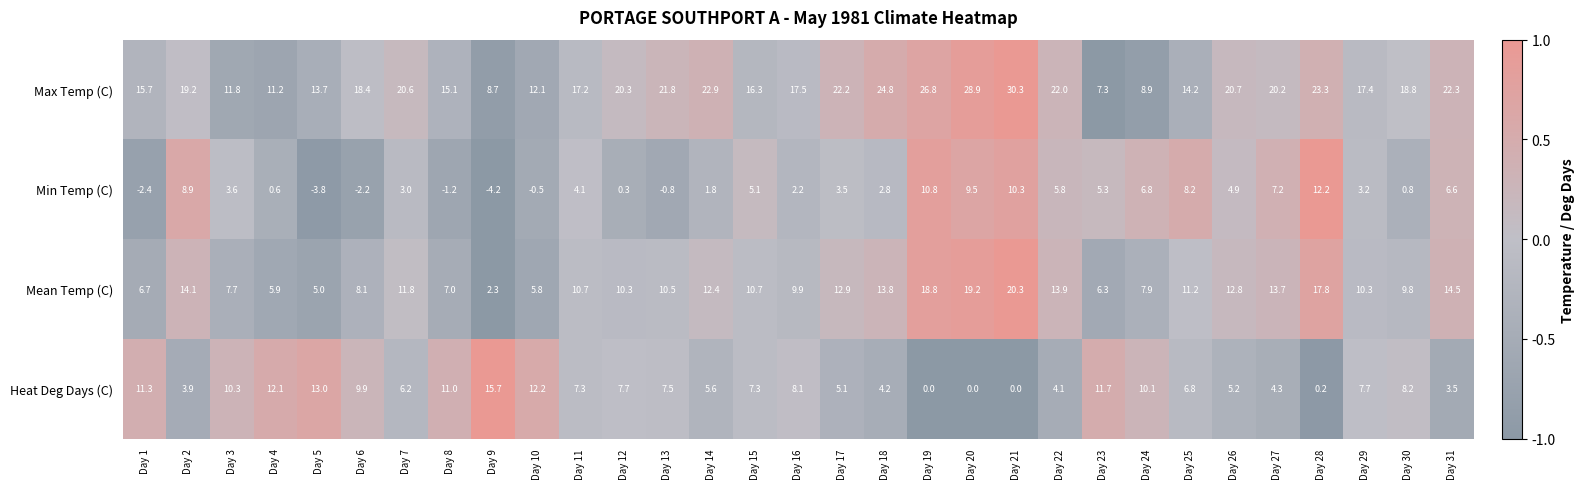

What is the lowest value of the Mean Temp (C) series?

2.3